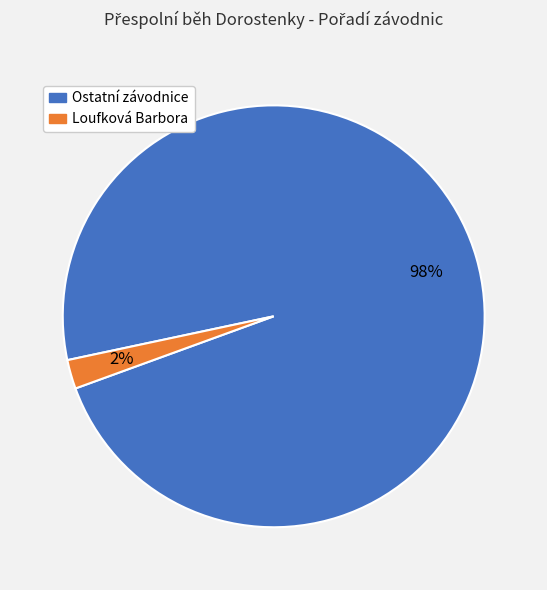

To the nearest percent, what is the difference between the largest and smallest slice percentages?

96%